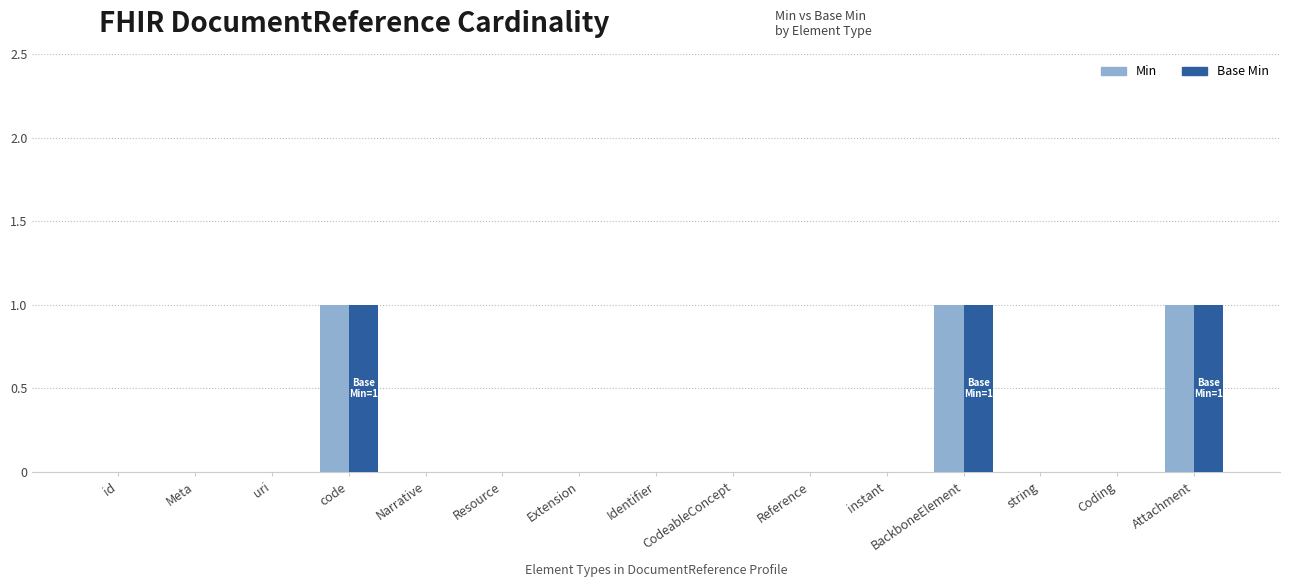

True or false: Base Min has a value of 0 at Narrative.

True